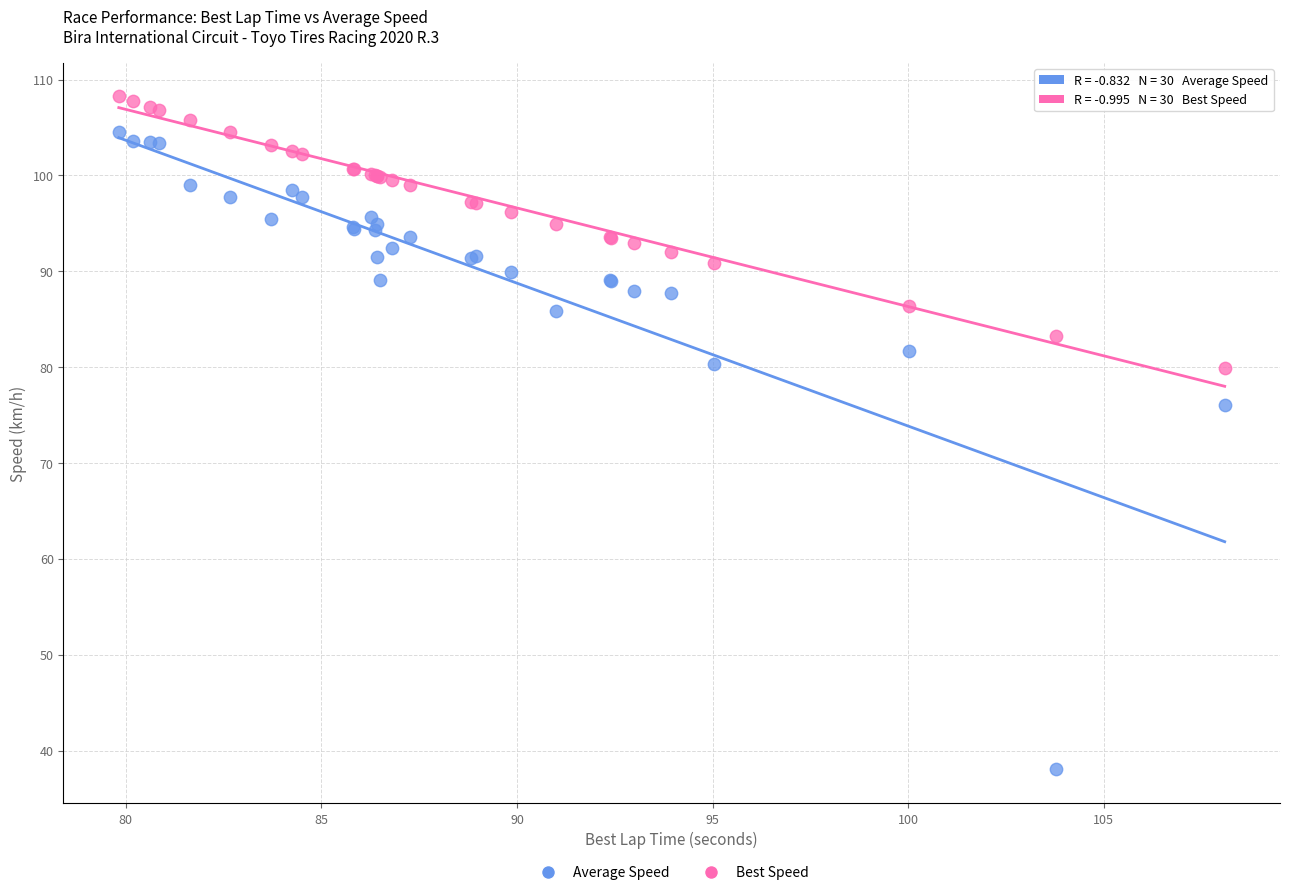

In the Average Speed series, what Y value is closest to 71?

76.0